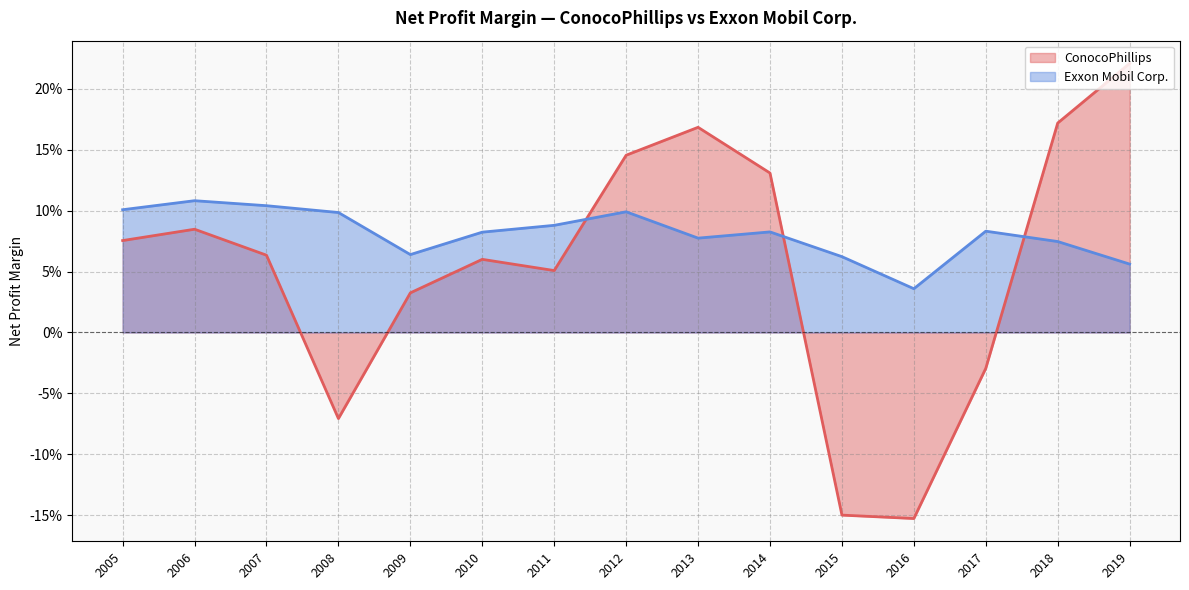

What are all the series names shown in the legend?

ConocoPhillips, Exxon Mobil Corp.